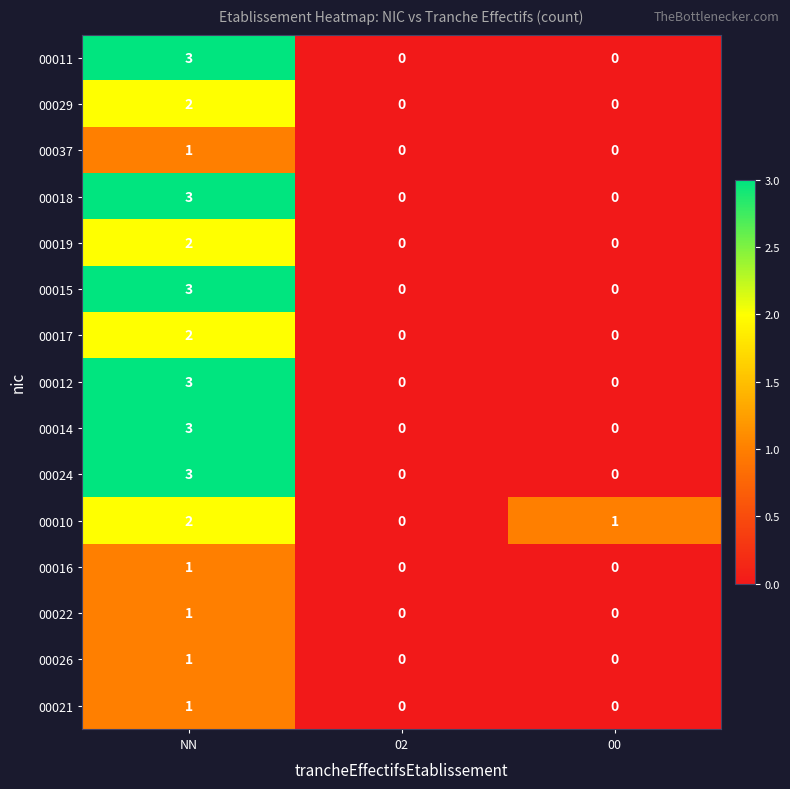

Which label corresponds to the largest value in the chart?

NN